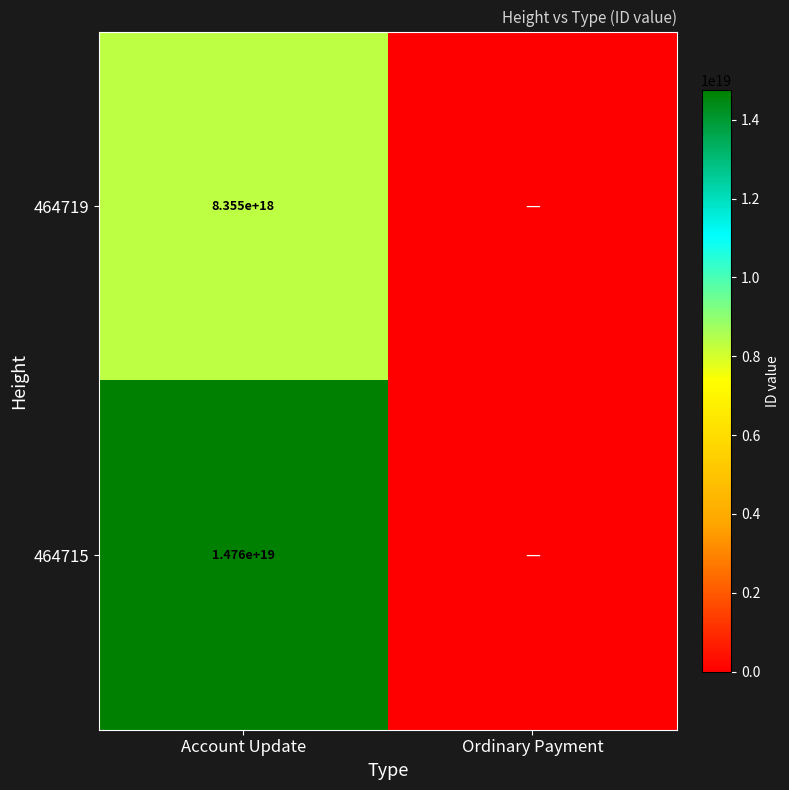

The 464715 series shows 14760000000000000000 at Account Update. True or false?

True